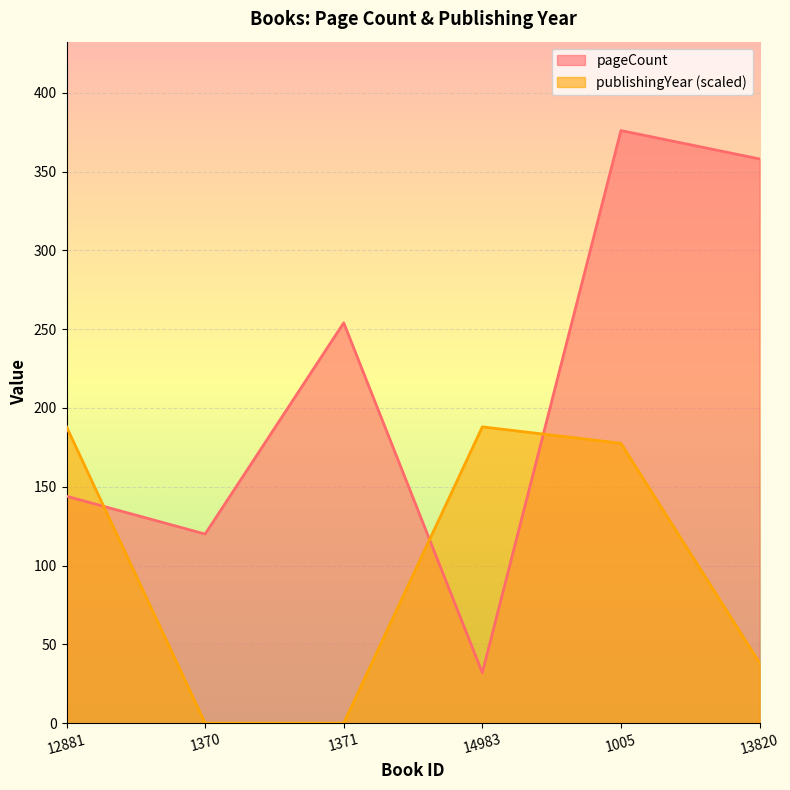

Is it true that pageCount equals 376.0 at 1005?

True